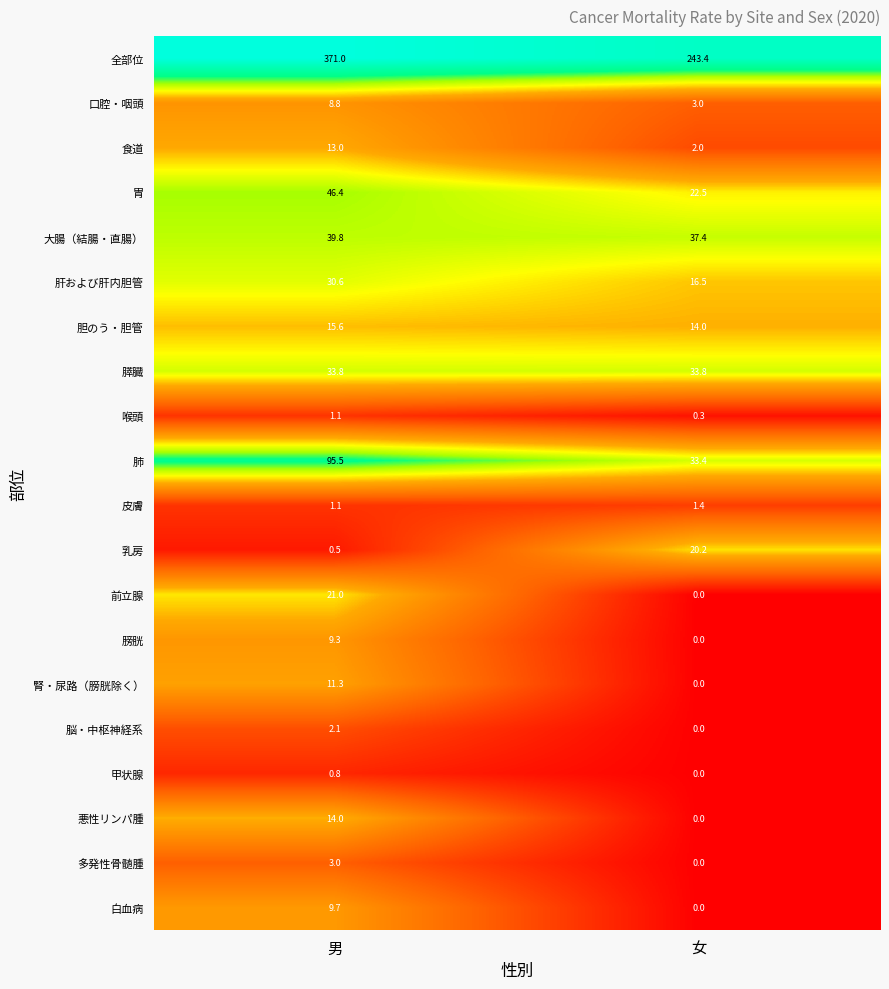

What is the maximum value shown in the chart?

371.0